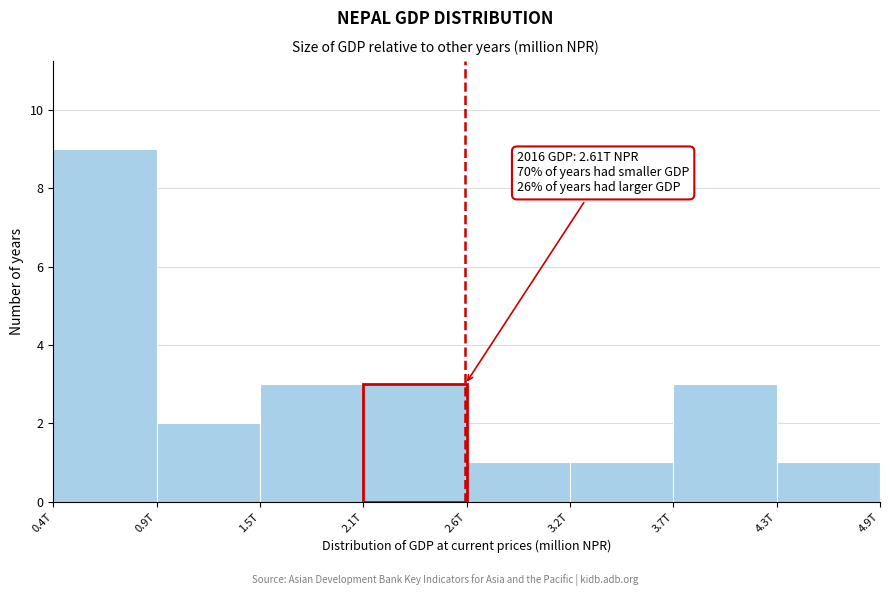

Reading left to right, what are all the values shown in this chart?

0.4T=9	0.9T=2	1.5T=3	2.1T=3	2.6T=1	3.2T=1	3.7T=3	4.9T=1